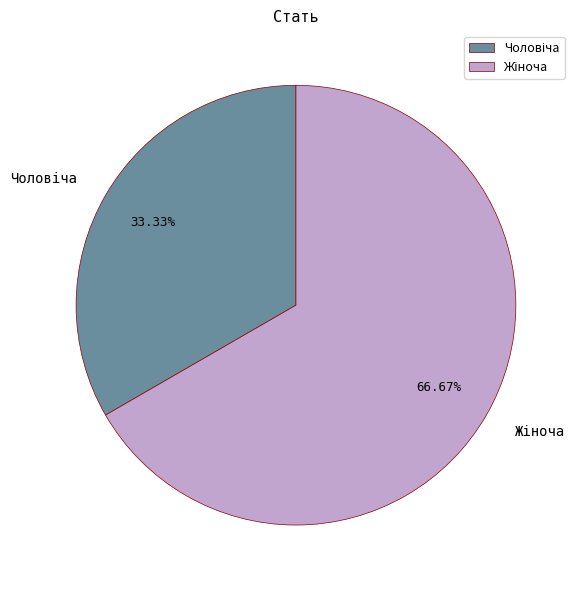

Does any single category account for the majority?

Yes